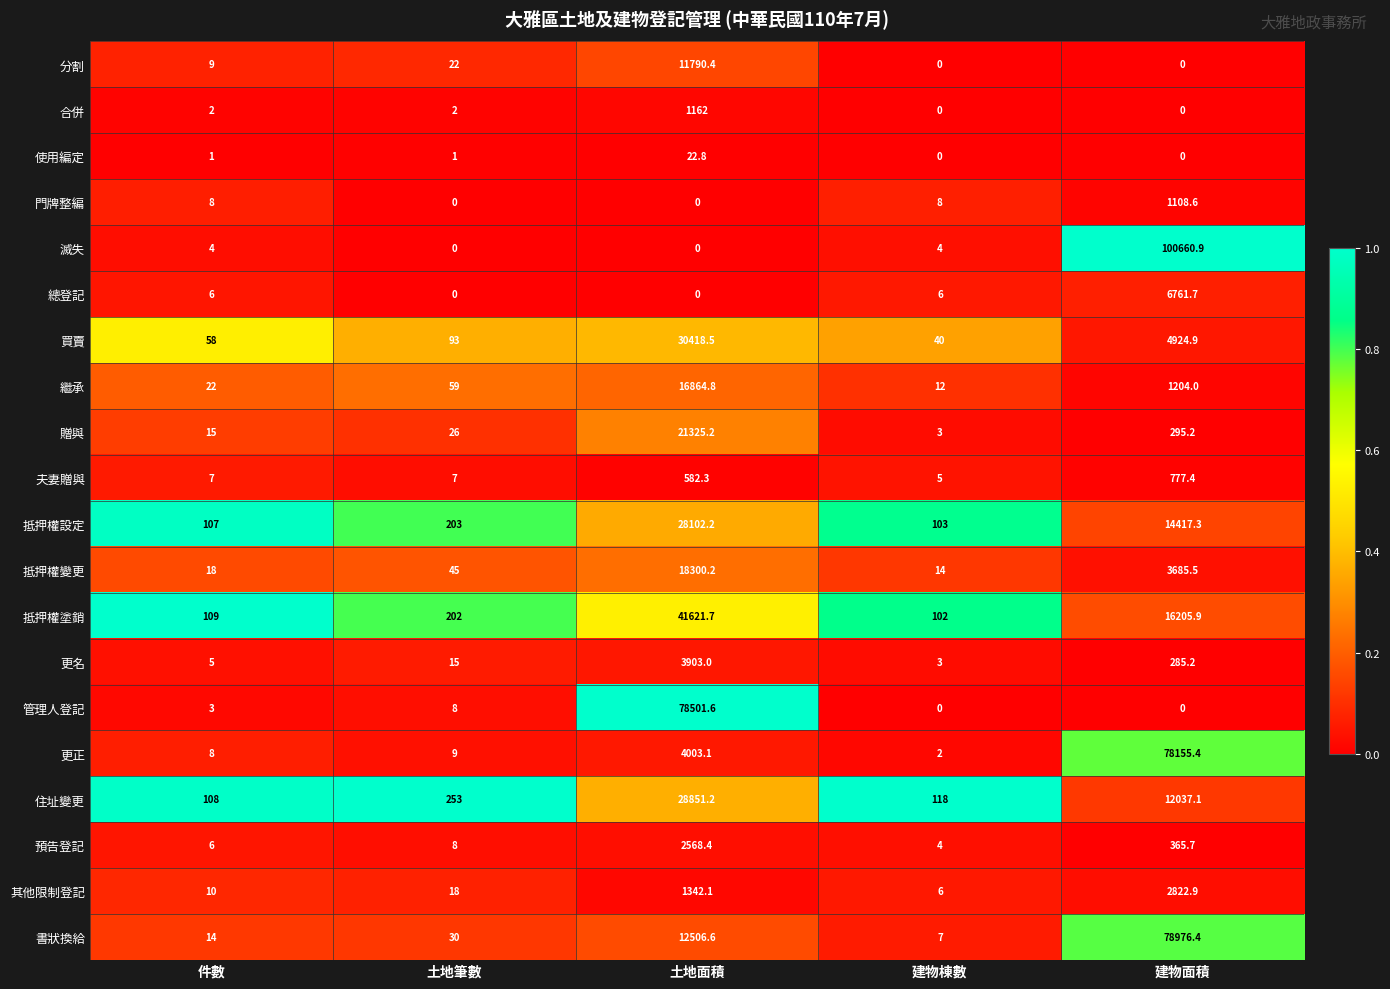

Which series has the largest total across all categories?

滅失